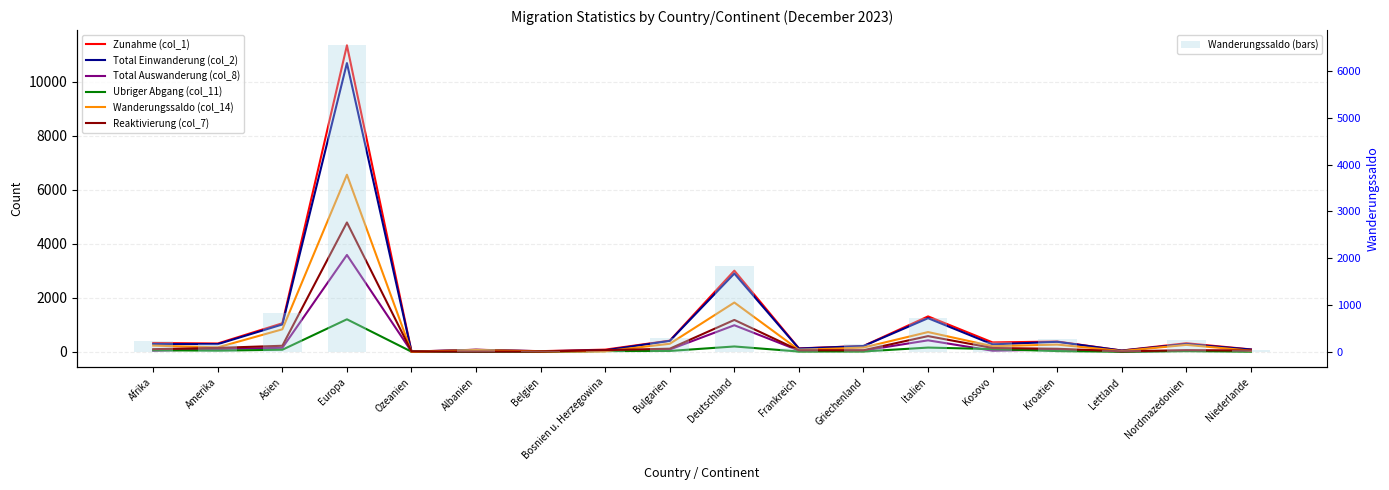

What is the value of the Total Auswanderung (col_8) bar at the 6th from the left?

3